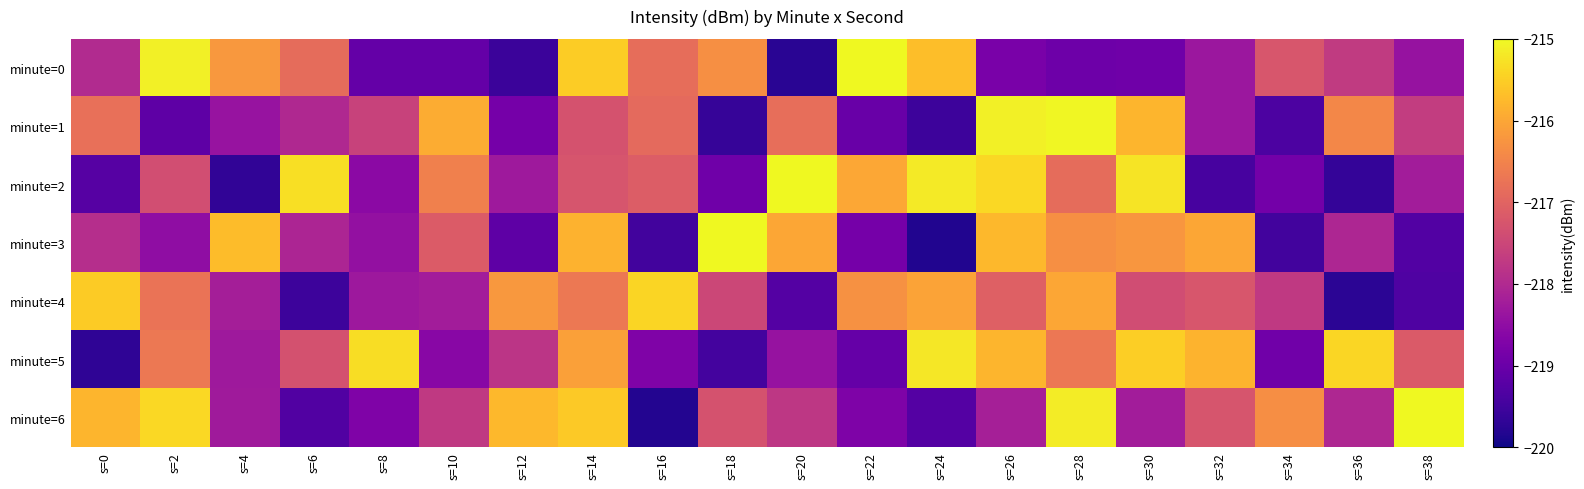

Rank the series by their maximum value, from lowest to highest.

minute=4, minute=5, minute=1, minute=2, minute=0, minute=6, minute=3